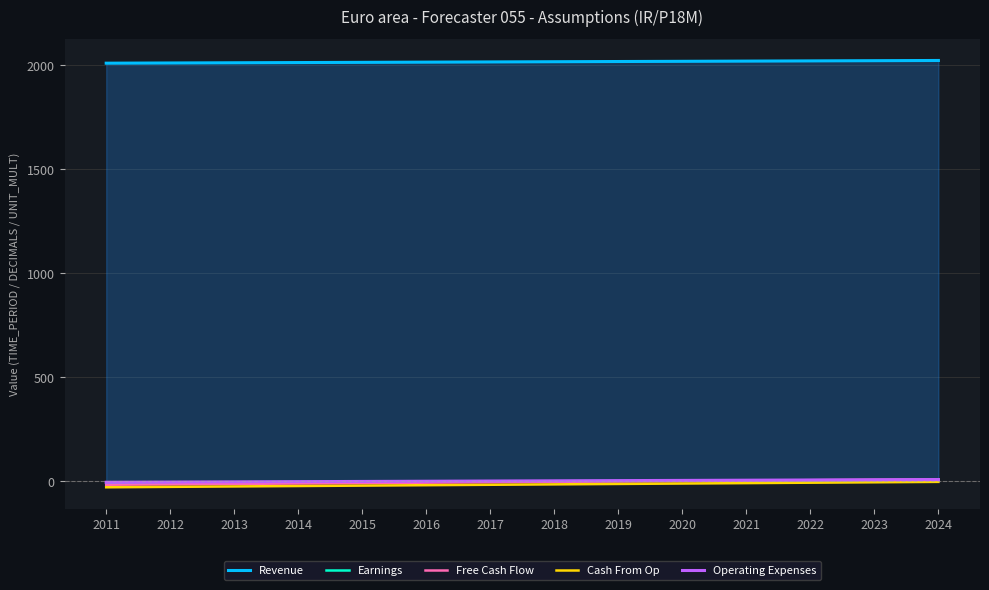

Count the number of categories in the chart.

14